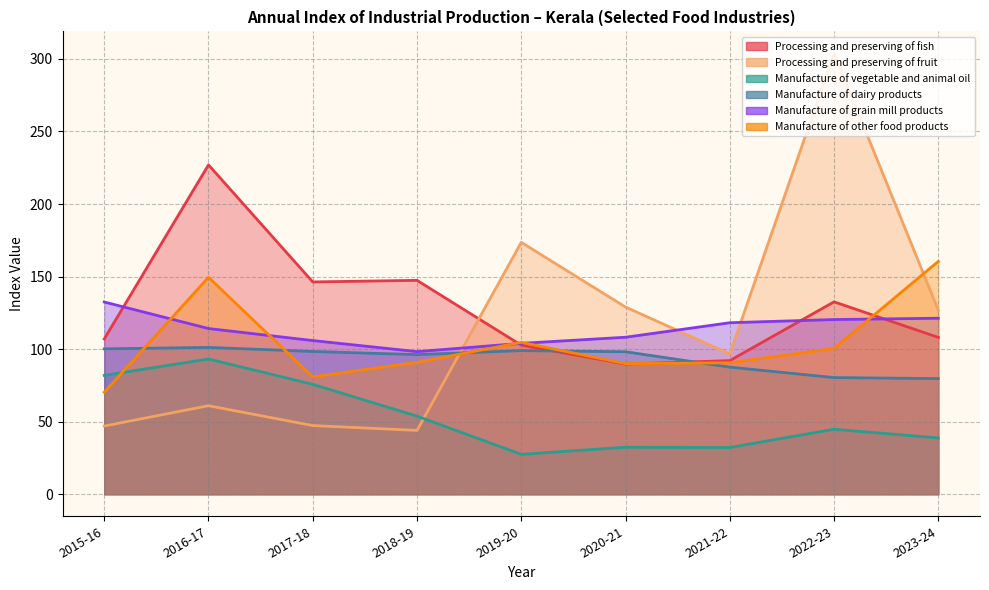

Where is the first local minimum for Manufacture of grain mill products?

2018-19